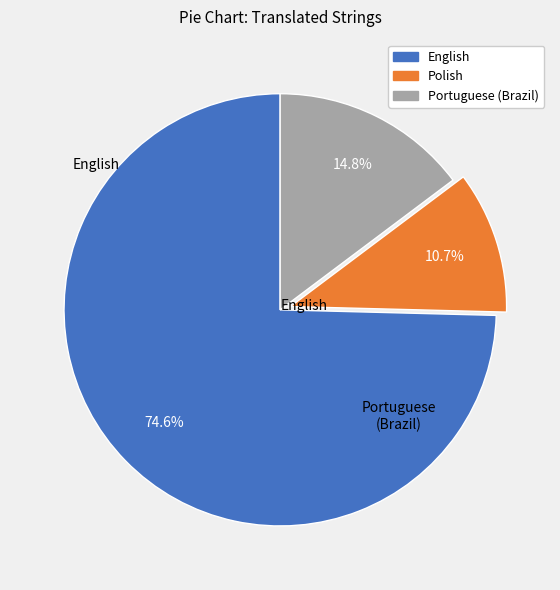

To the nearest percent, what percentage of the pie is Polish?

11%